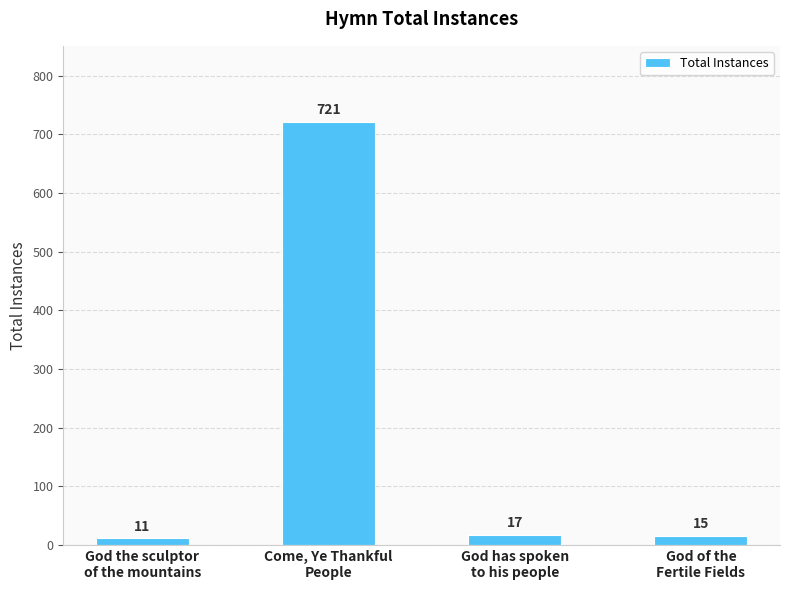

What is the difference between the values at God of the
Fertile Fields and Come, Ye Thankful
People?

706